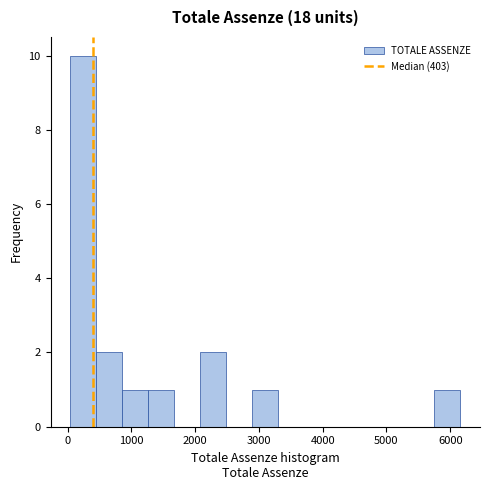

Over which range of the x-axis is the bar tallest?

0 to 400